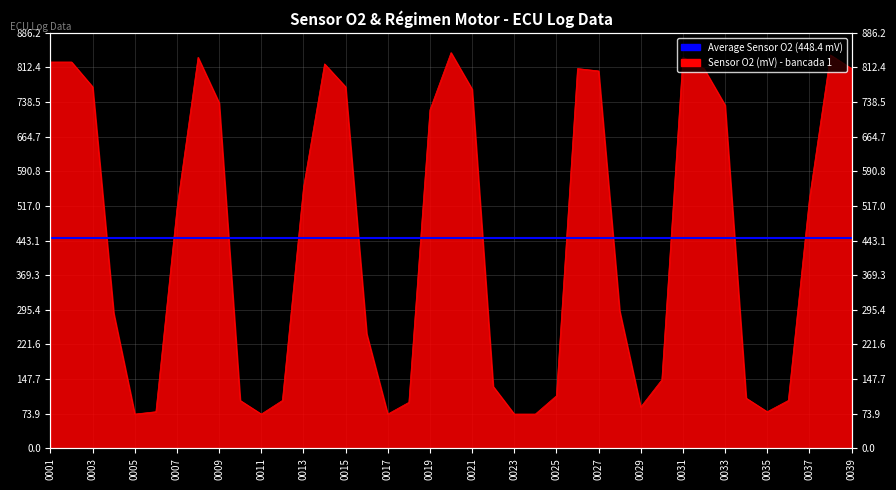

Reading left to right, list all the values displayed in this chart.

0001=824	0002=824	0003=771	0004=288	0005=73	0006=78	0007=512	0008=834	0009=737	0010=102	0011=73	0012=102	0013=556	0014=820	0015=771	0016=244	0017=73	0018=98	0019=722	0020=844	0021=766	0022=132	0023=73	0024=73	0025=112	0026=810	0027=805	0028=293	0029=88	0030=146	0031=834	0032=810	0033=732	0034=107	0035=78	0036=102	0037=532	0038=839	0039=810